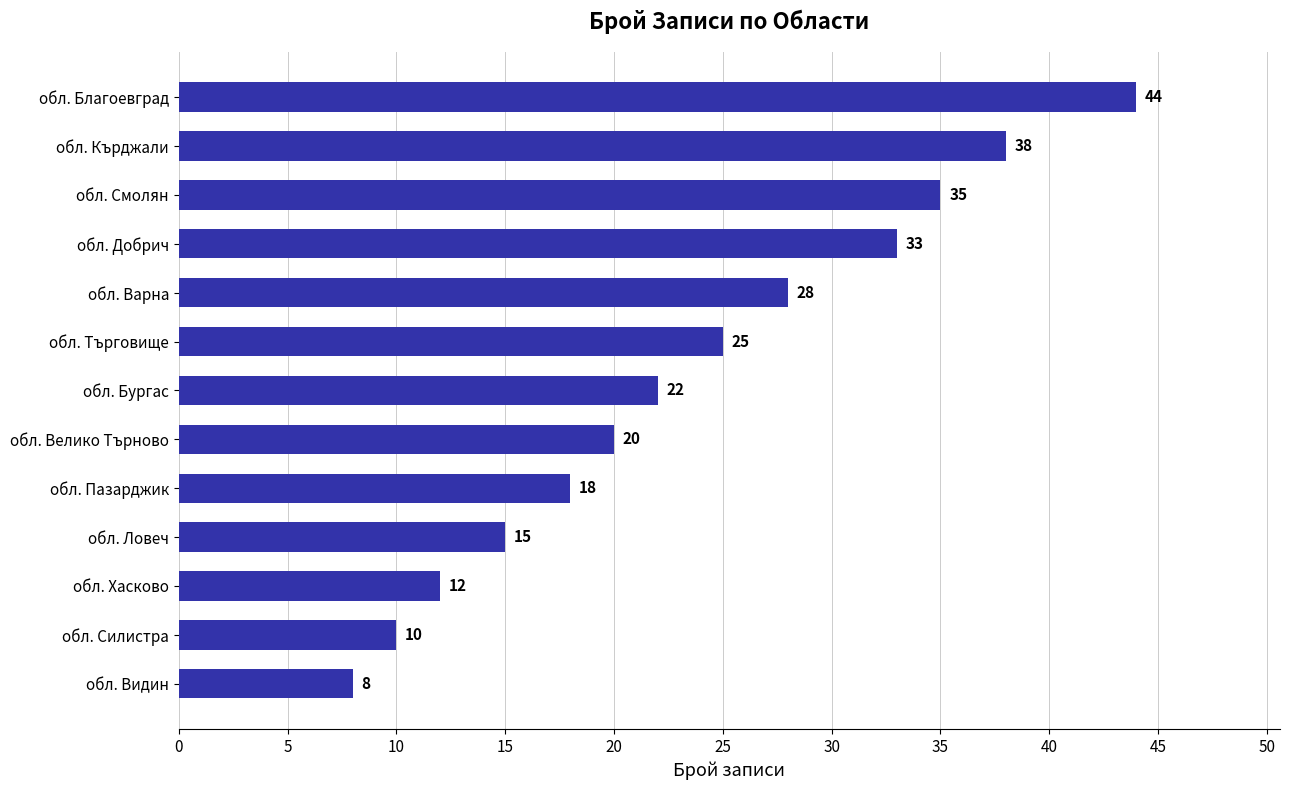

Rank the categories by value from highest to lowest.

обл. Благоевград, обл. Кърджали, обл. Смолян, обл. Добрич, обл. Варна, обл. Търговище, обл. Бургас, обл. Велико Търново, обл. Пазарджик, обл. Ловеч, обл. Хасково, обл. Силистра, обл. Видин